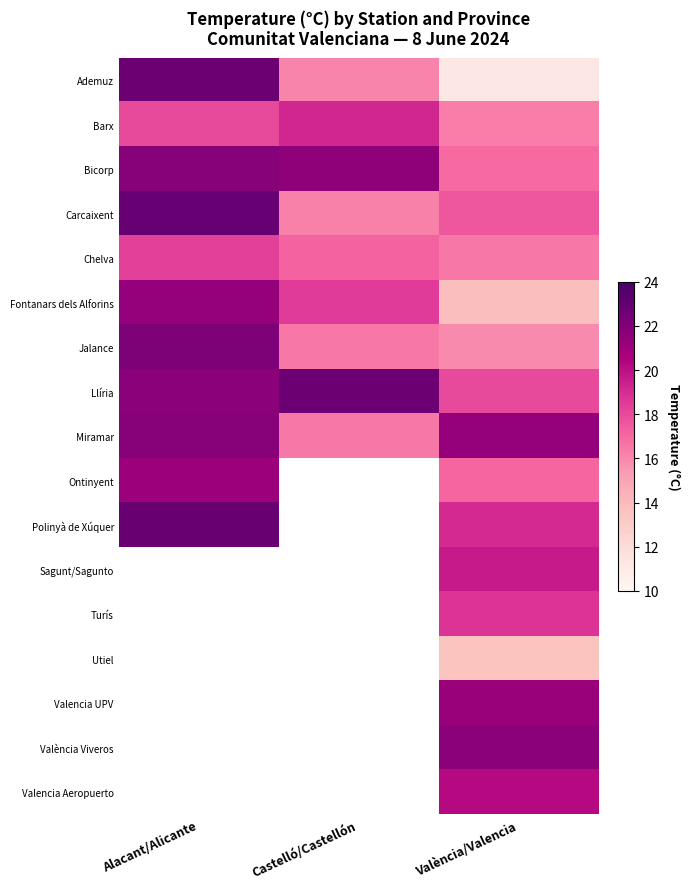

At how many categories does at least one series exceed 19?

3